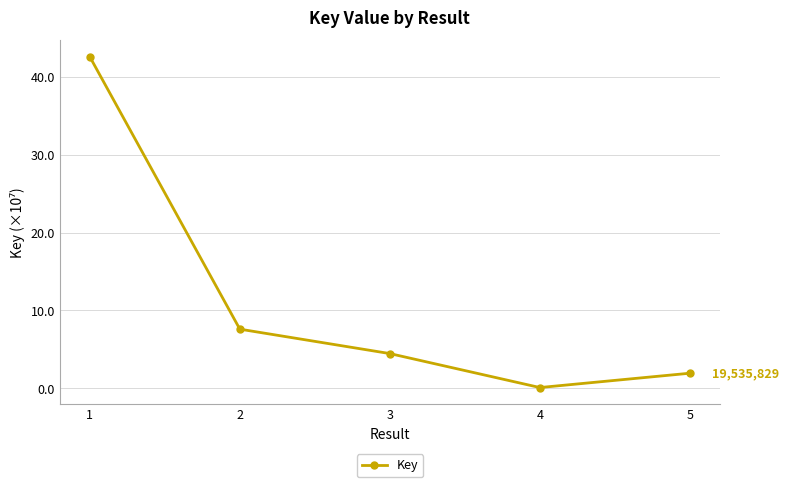

Is this an area chart (filled region under the line)?

No